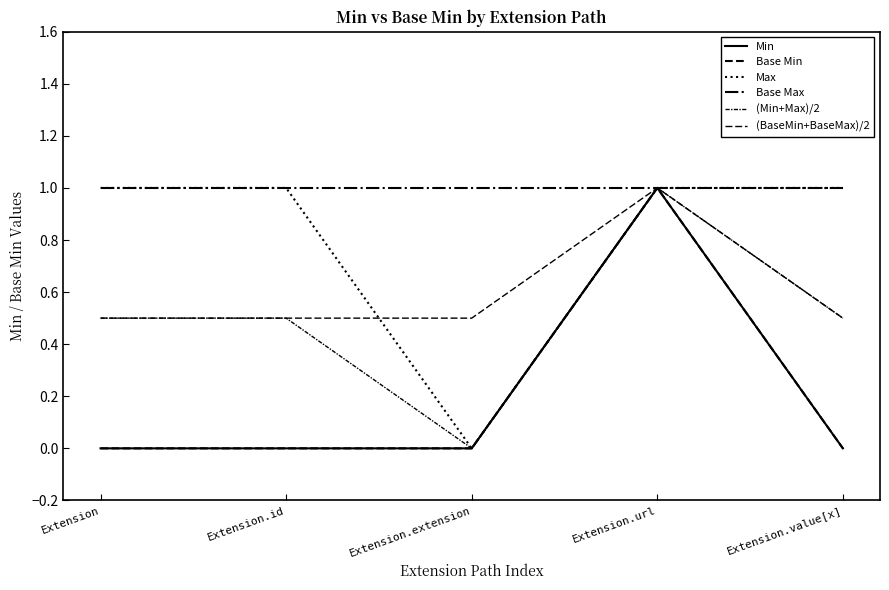

What is the sum of all (Min+Max)/2 values?

2.5